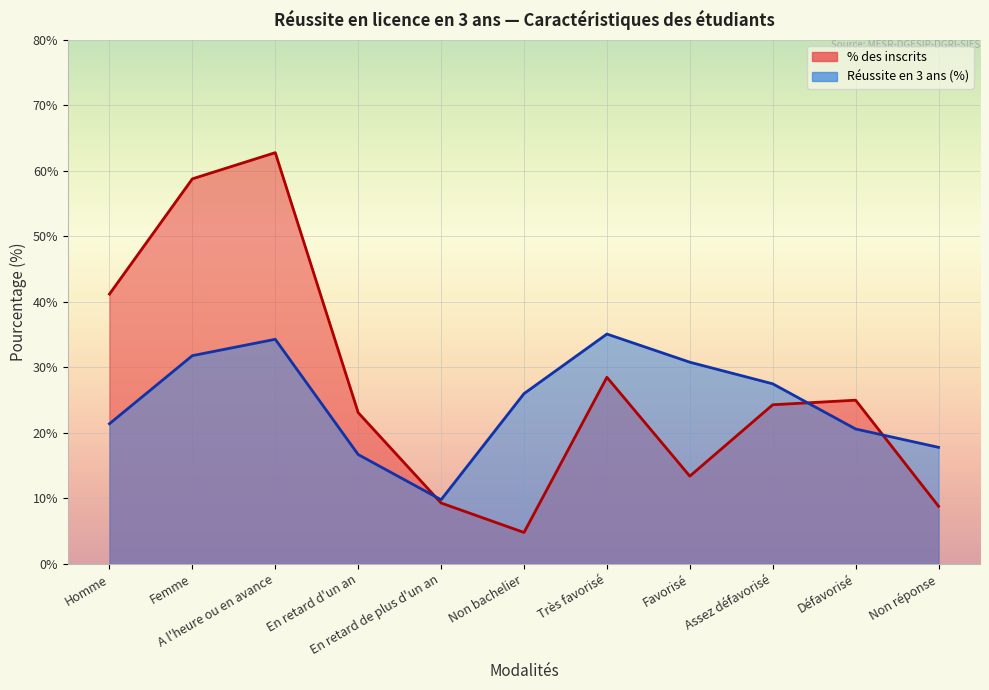

Reading right to left, transcribe all the data shown in this chart.

% des inscrits: 8.8	25.0	24.3	13.4	28.5	4.8	9.3	23.1	62.8	58.8	41.2
Réussite en 3 ans (%): 17.8	20.6	27.5	30.8	35.1	26.0	9.8	16.7	34.3	31.8	21.4